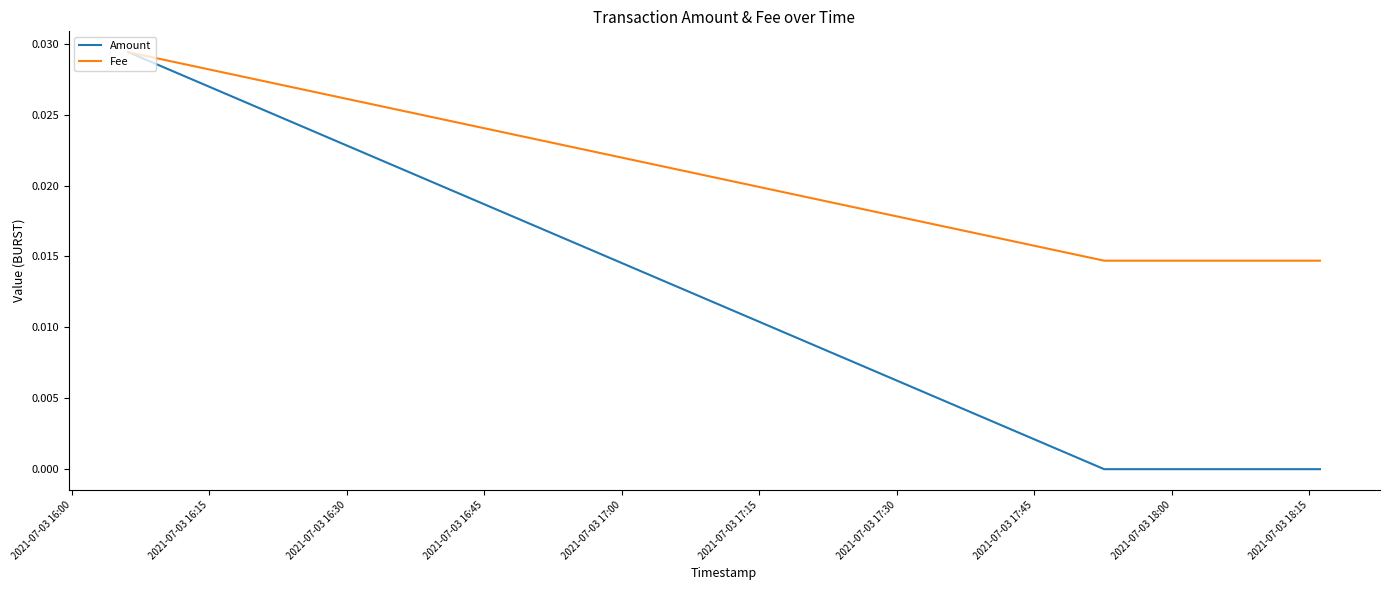

Which series has the largest total across all categories?

Fee